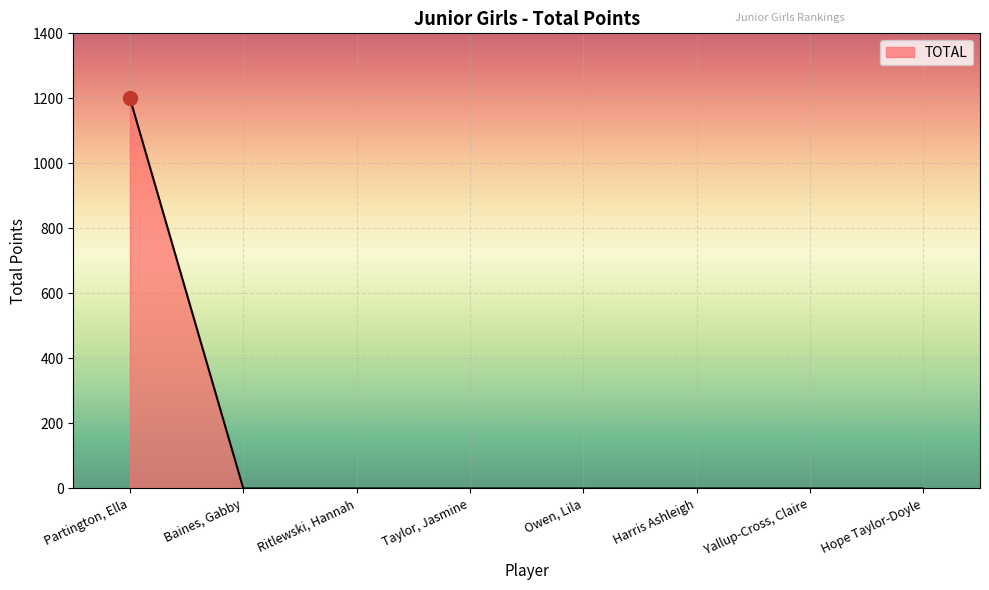

Is it true that the value at Hope Taylor-Doyle is 0?

True